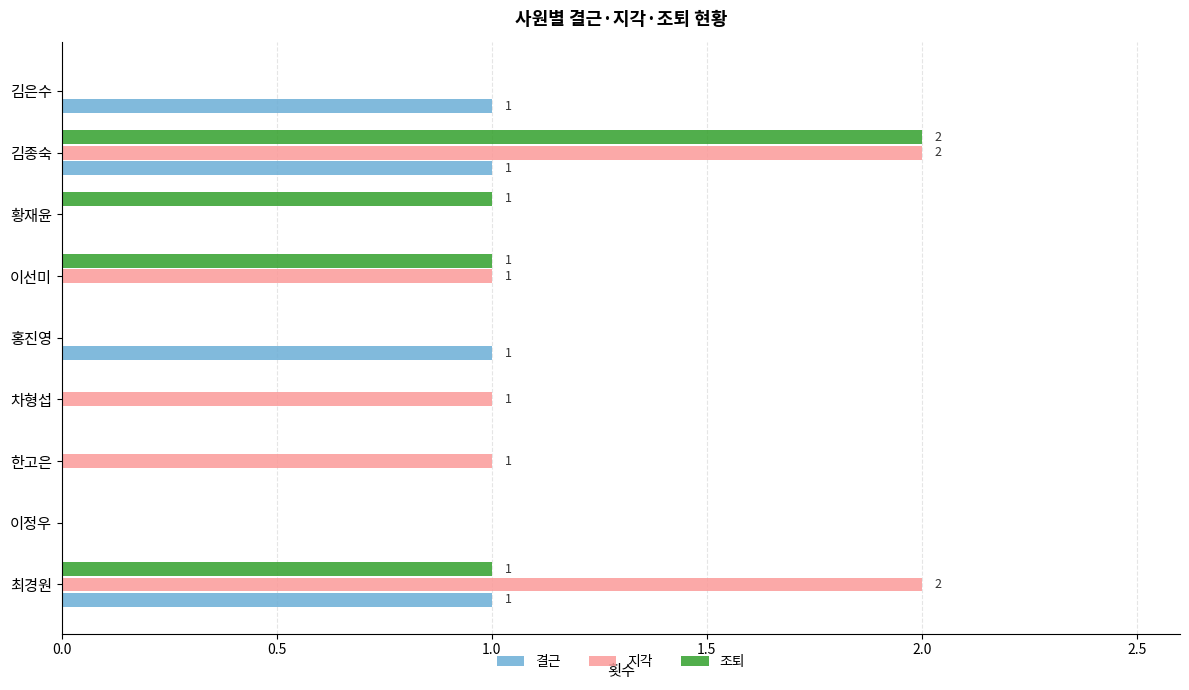

At which category is the sum across all series the highest?

김종숙